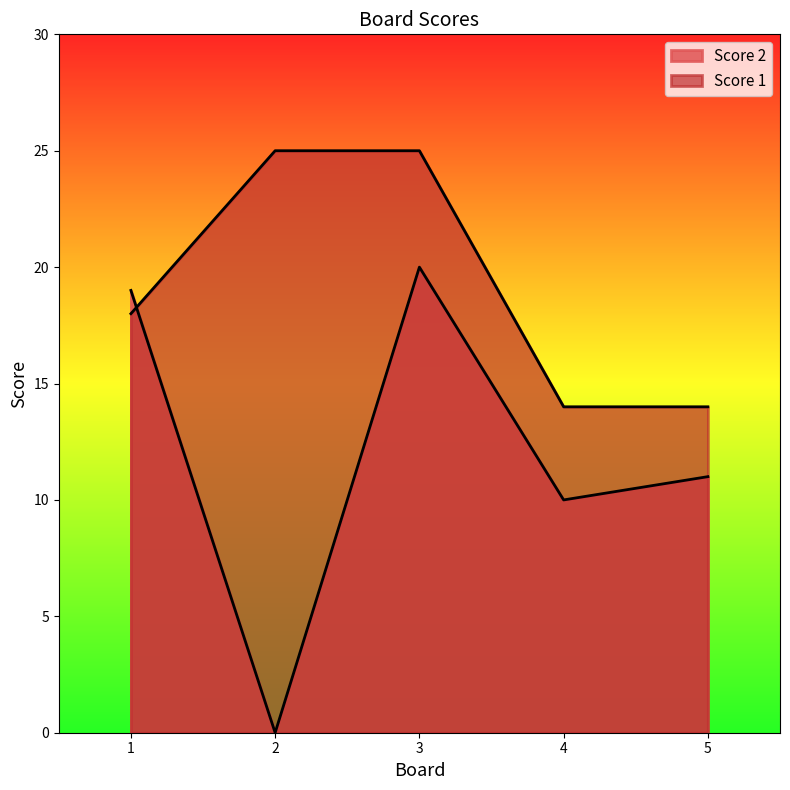

Reading left to right, extract all data points from this chart.

Score 2: 1=19	2=0	3=20	4=10	5=11
Score 1: 1=18	2=25	3=25	4=14	5=14